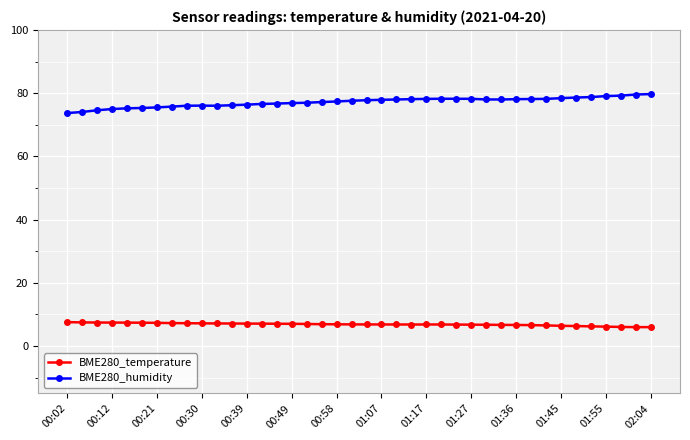

What is the maximum value for BME280_temperature?

7.6